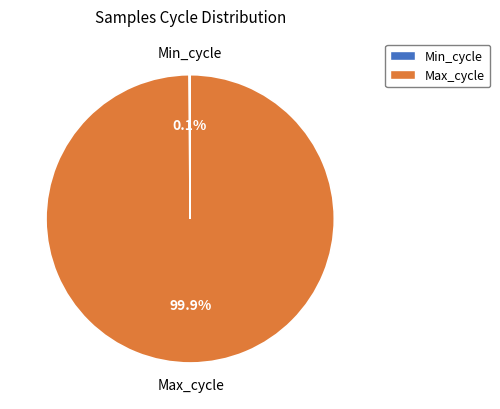

How much of the chart is everything except Max_cycle?

0.1%